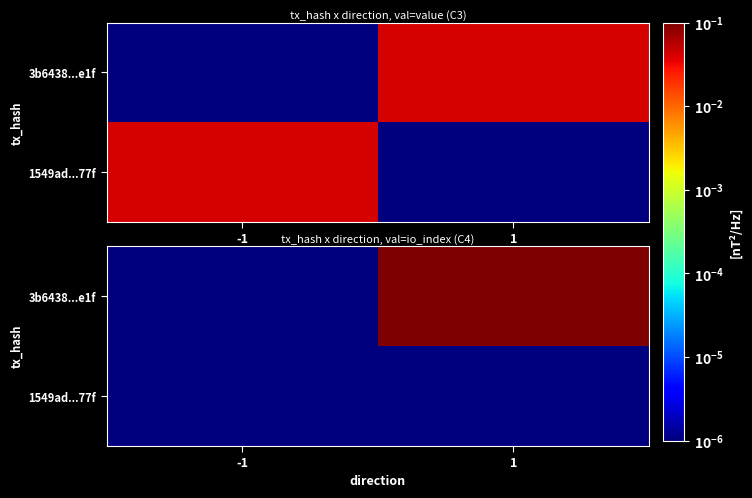

The 1549ad...77f series shows 0.0 at 1. True or false?

False